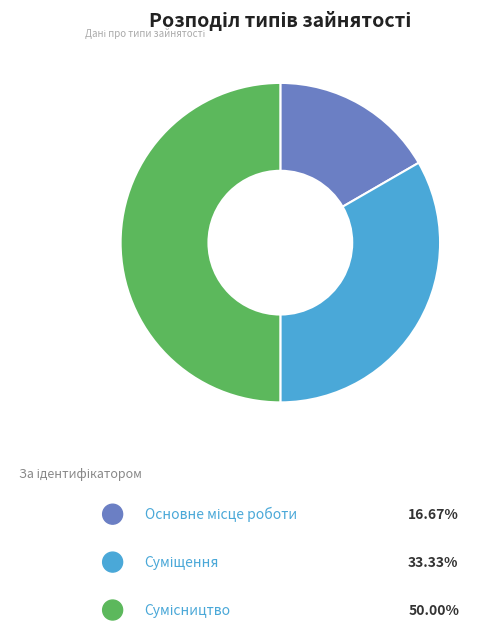

True or false: Основне місце роботи accounts for 11% of the total.

False